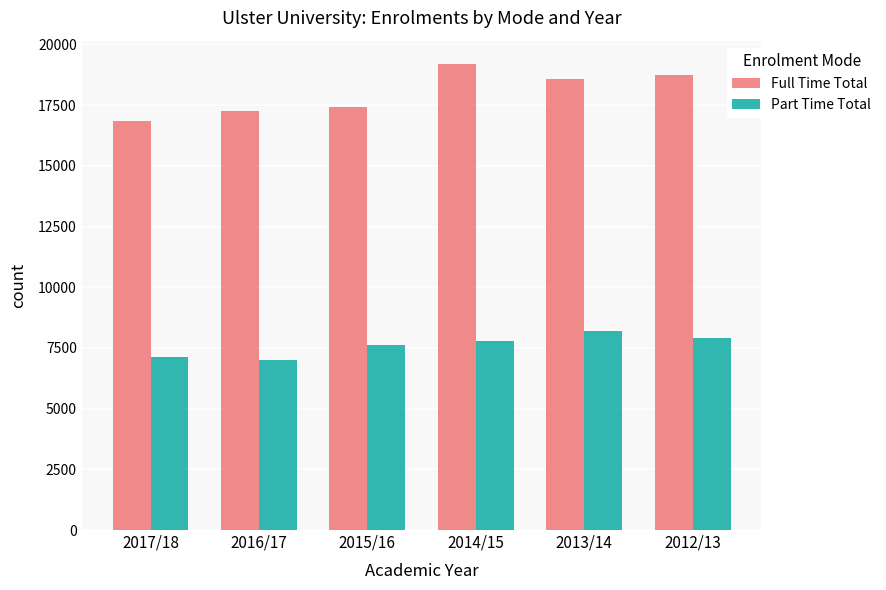

The Full Time Total series shows 19195 at 2014/15. True or false?

True